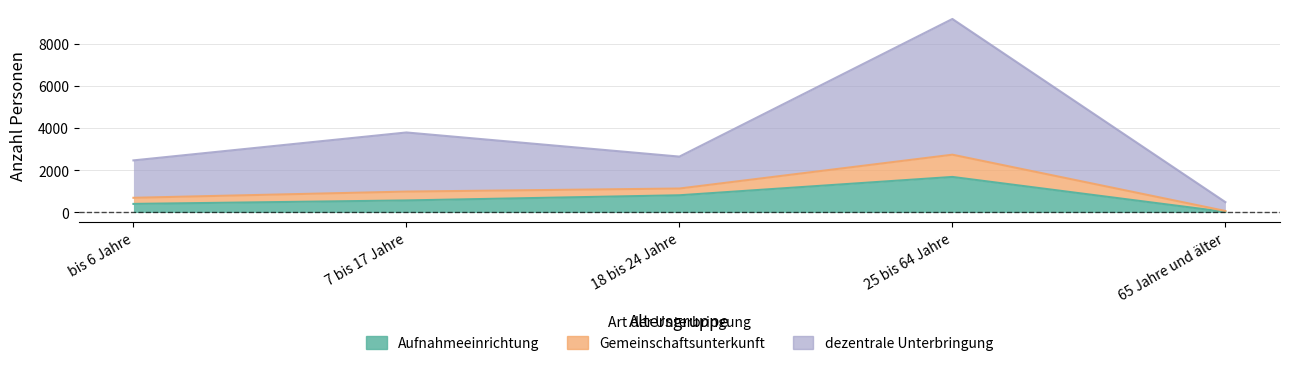

Which category has the lowest value across all series?

65 Jahre und älter